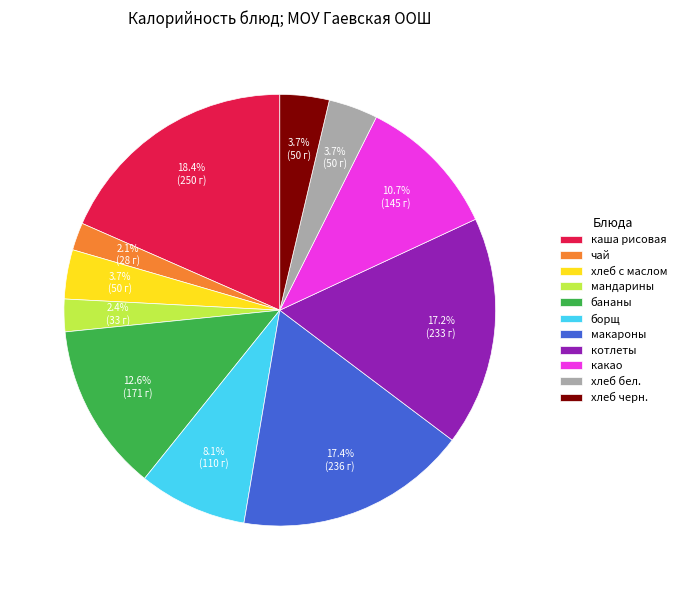

Which category has the biggest portion of the pie?

каша рисовая